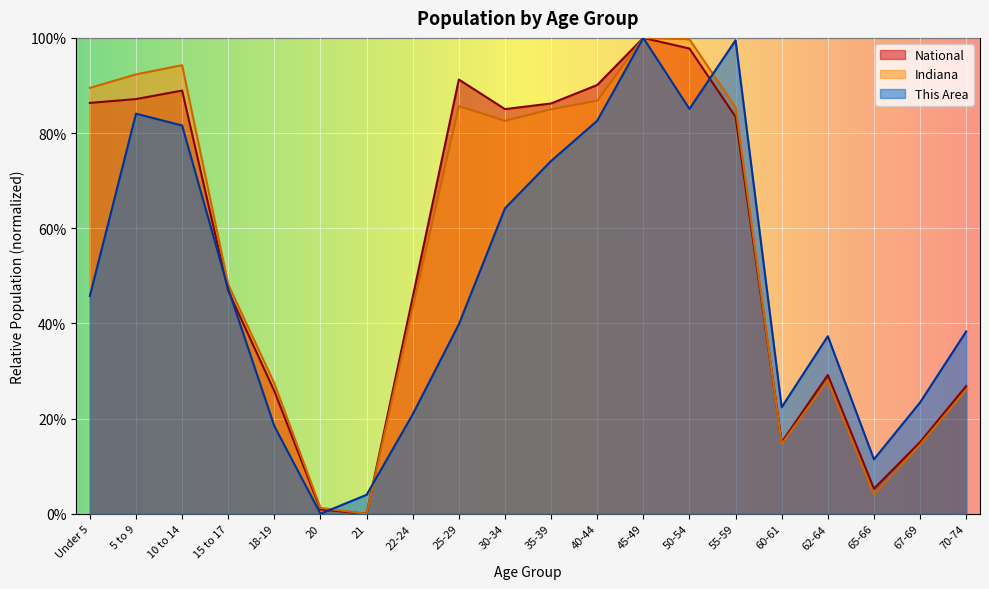

At which category is the sum across all series the highest?

45-49